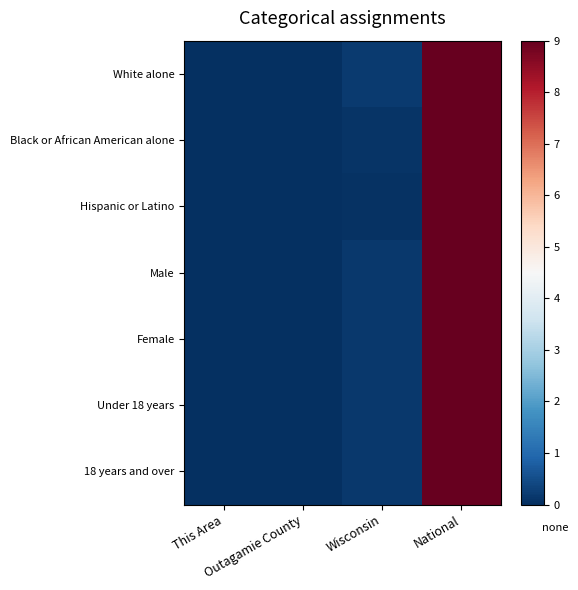

At which category is the sum across all series the highest?

National